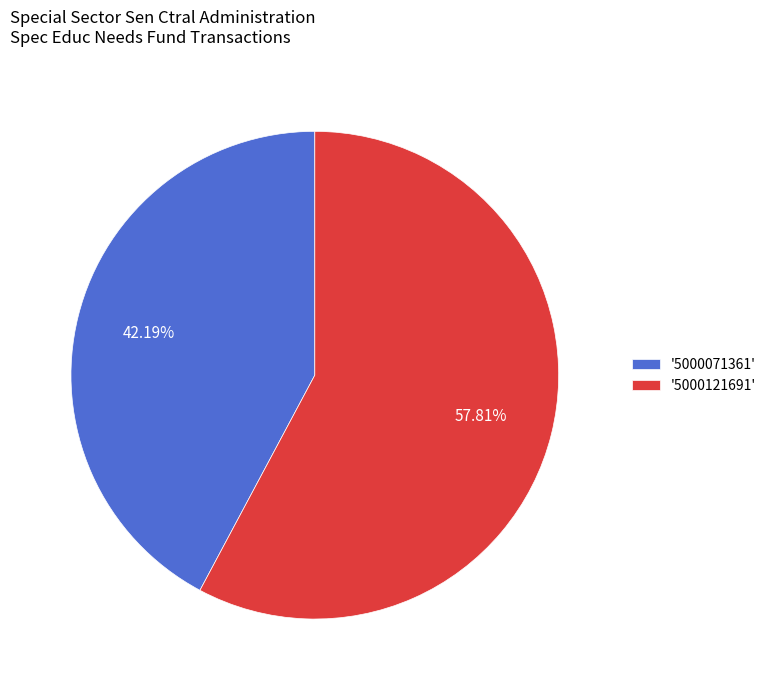

Does '5000071361' account for over 50% of the chart?

No